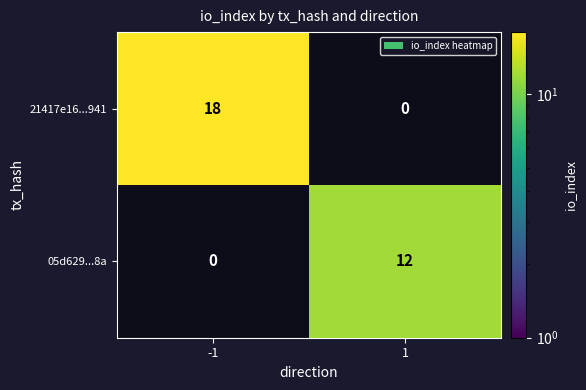

Rank the series by their maximum value, from lowest to highest.

05d629...8a, 21417e16...941